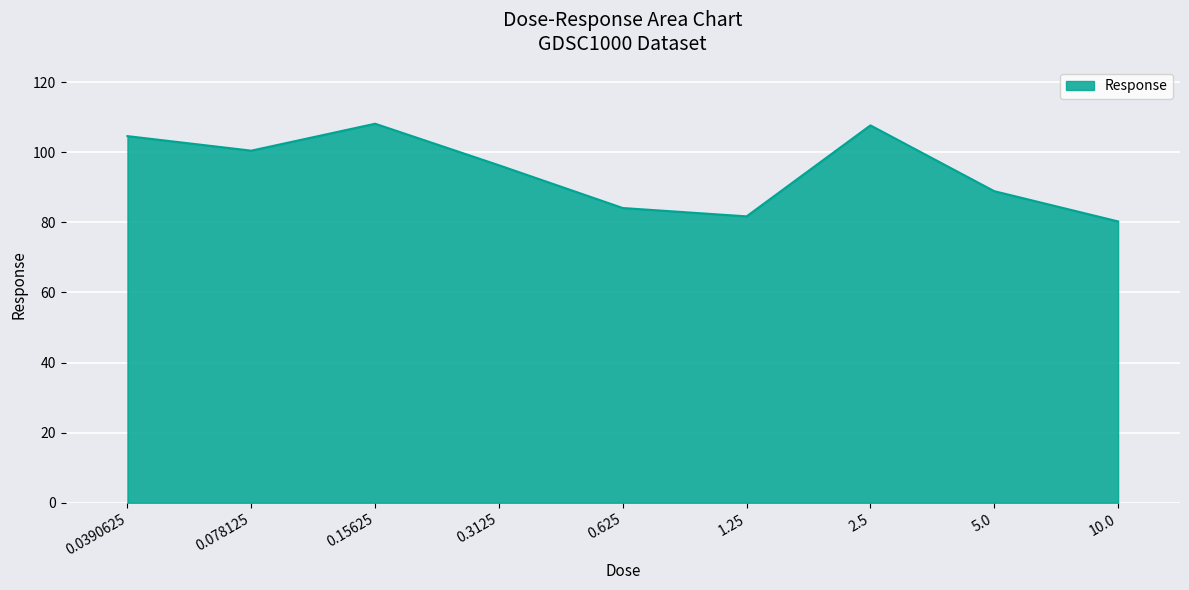

What is the sum of the values at 0.15625 and 10.0?

188.4